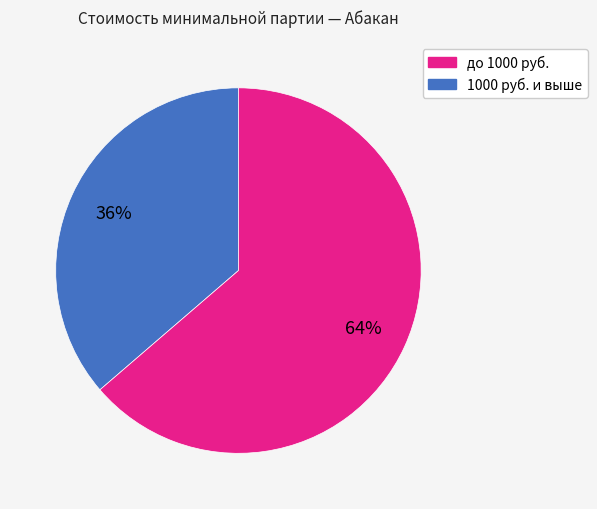

To the nearest percent, what is the average slice percentage?

50%